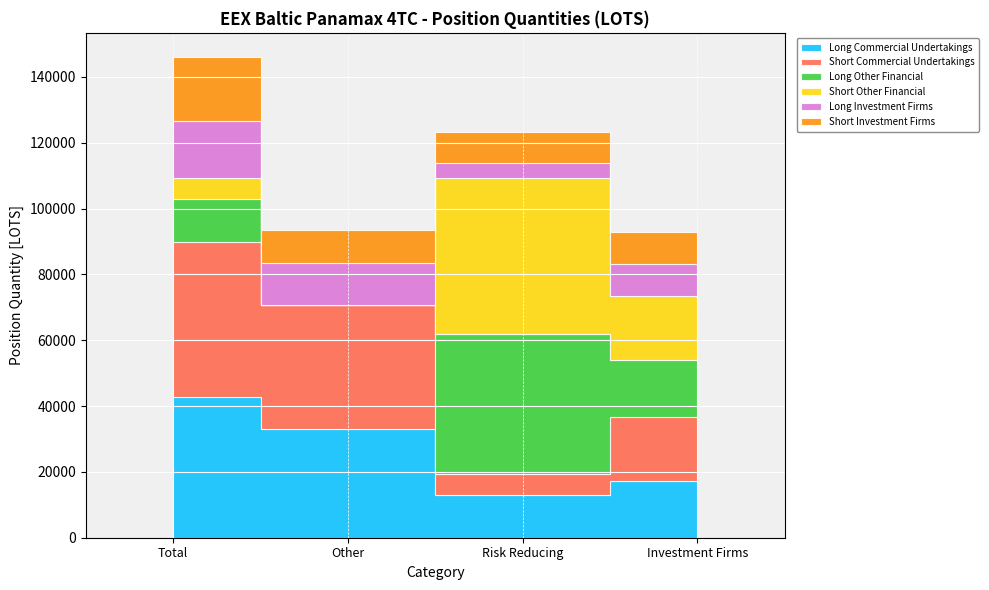

At which label is Short Investment Firms closest to 14341?

Other